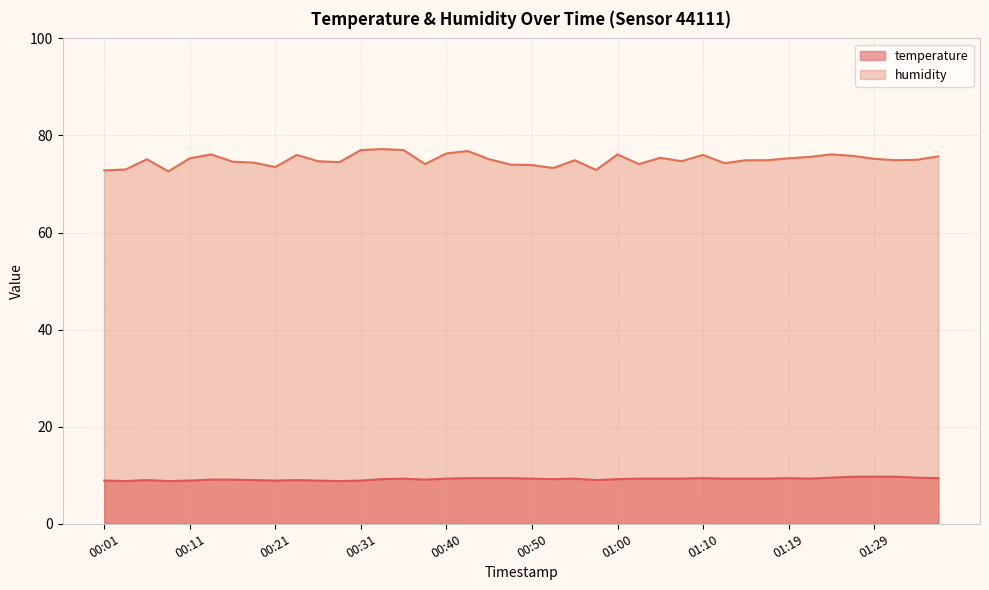

What is the average value of the humidity series?

75.0